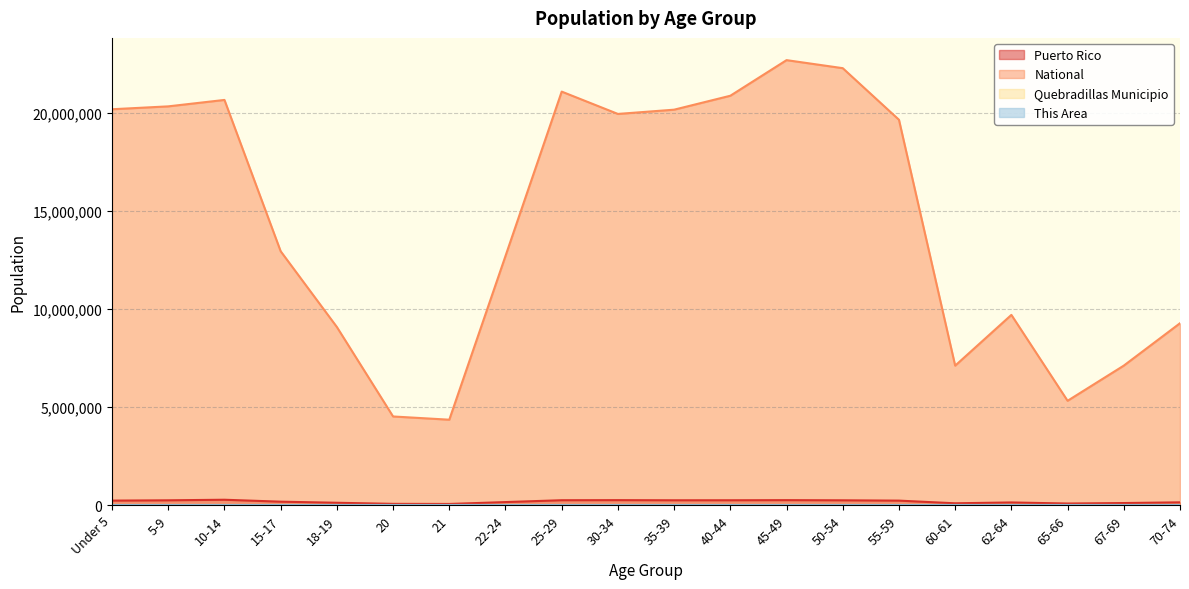

Between 25-29 and 50-54, which series saw the biggest shift?

National